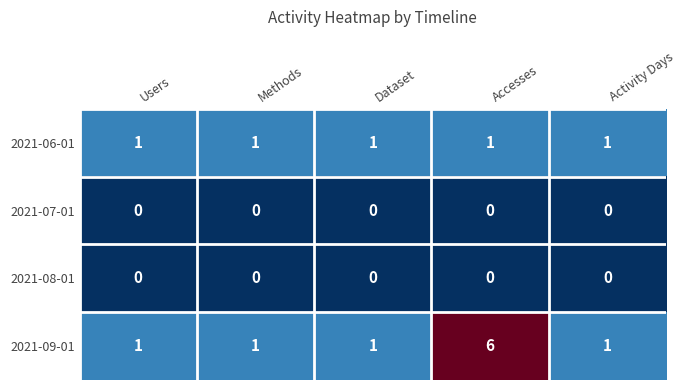

How many 2021-09-01 values are between 1 and 2?

4